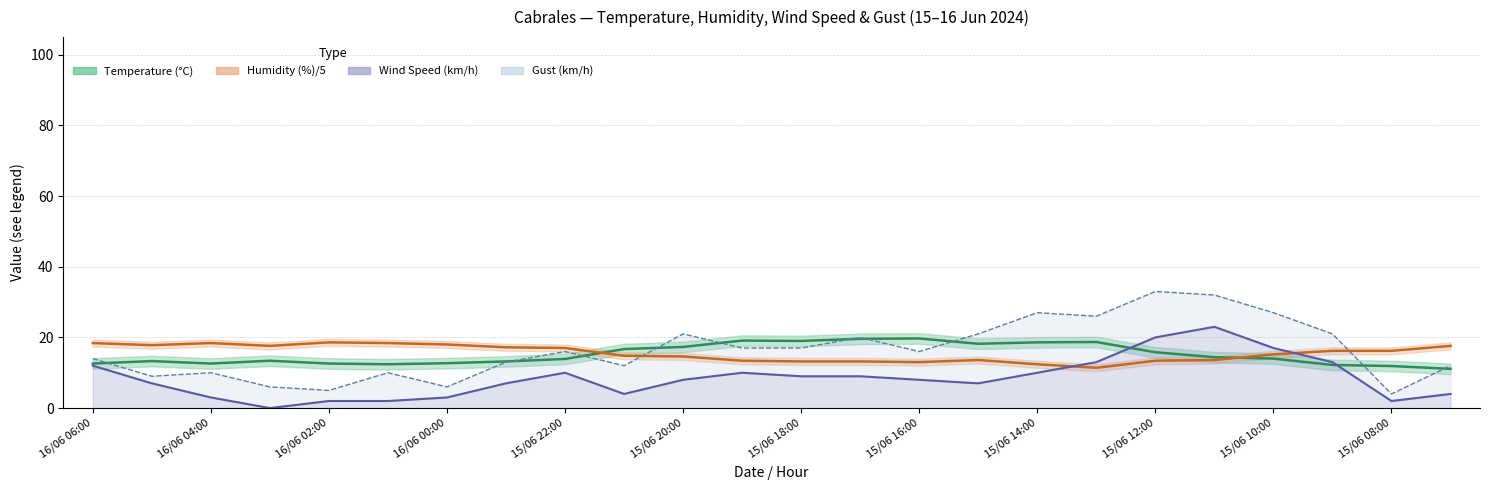

How many lines are shown in the chart?

4